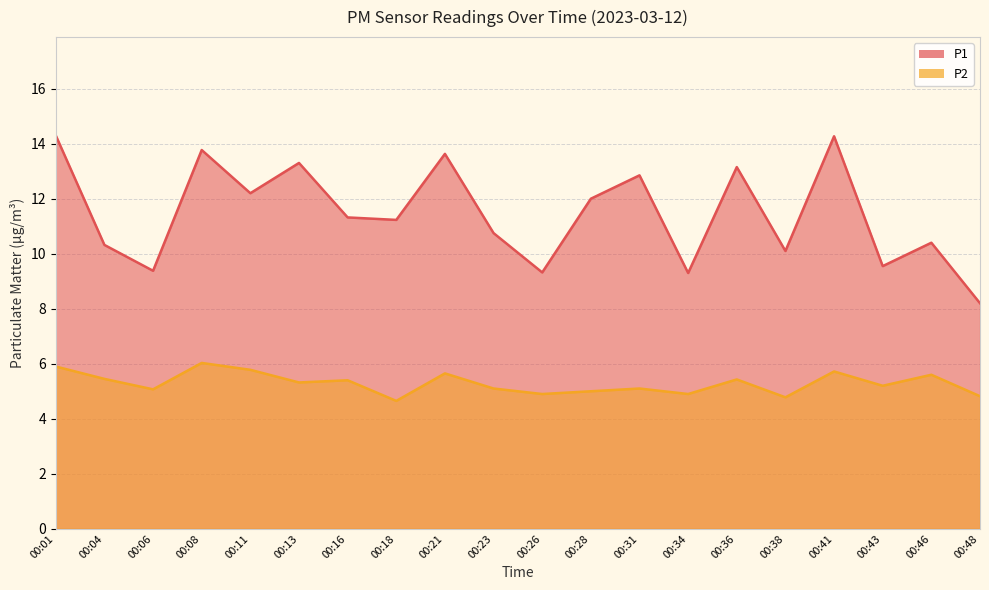

What is the difference between the P1 values at 00:01 and 00:46?

3.9